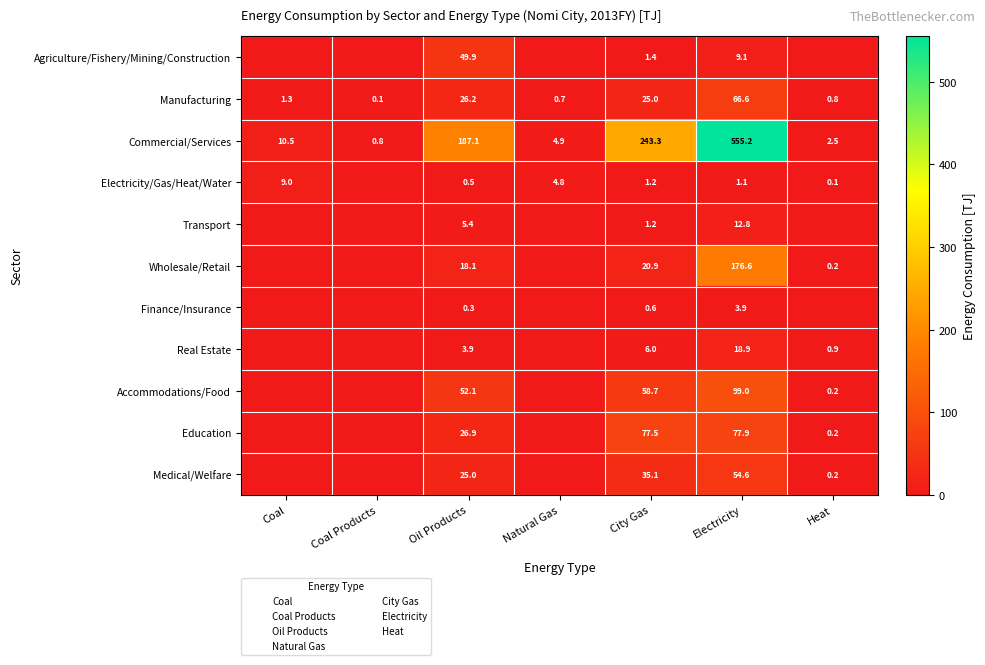

What is the spread (max minus min) of values at Oil Products?

186.8